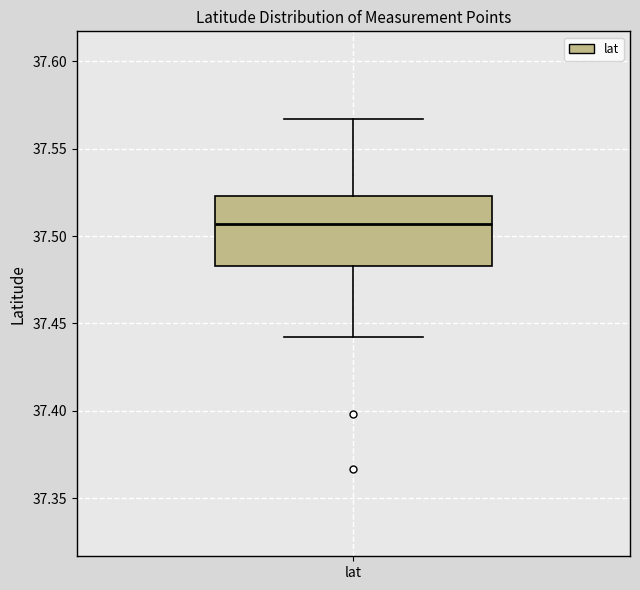

Read this box plot against the y-axis: the position of the median line, the range covered by the box, and the ends of both whiskers. The values are not printed on the chart, so give them approximately, as read against the axis.

median 37.505, box 37.485 to 37.525, whiskers 37.440 to 37.565